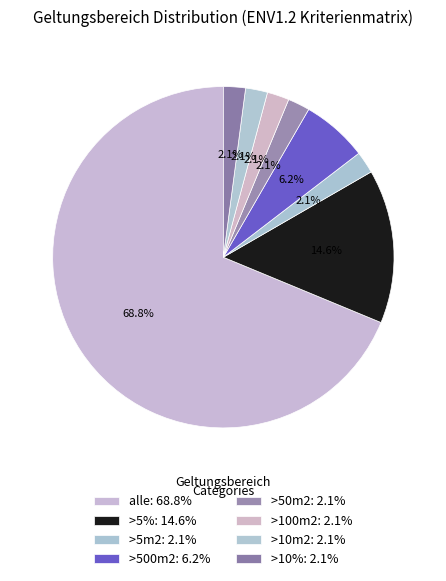

Does any single category account for the majority?

Yes